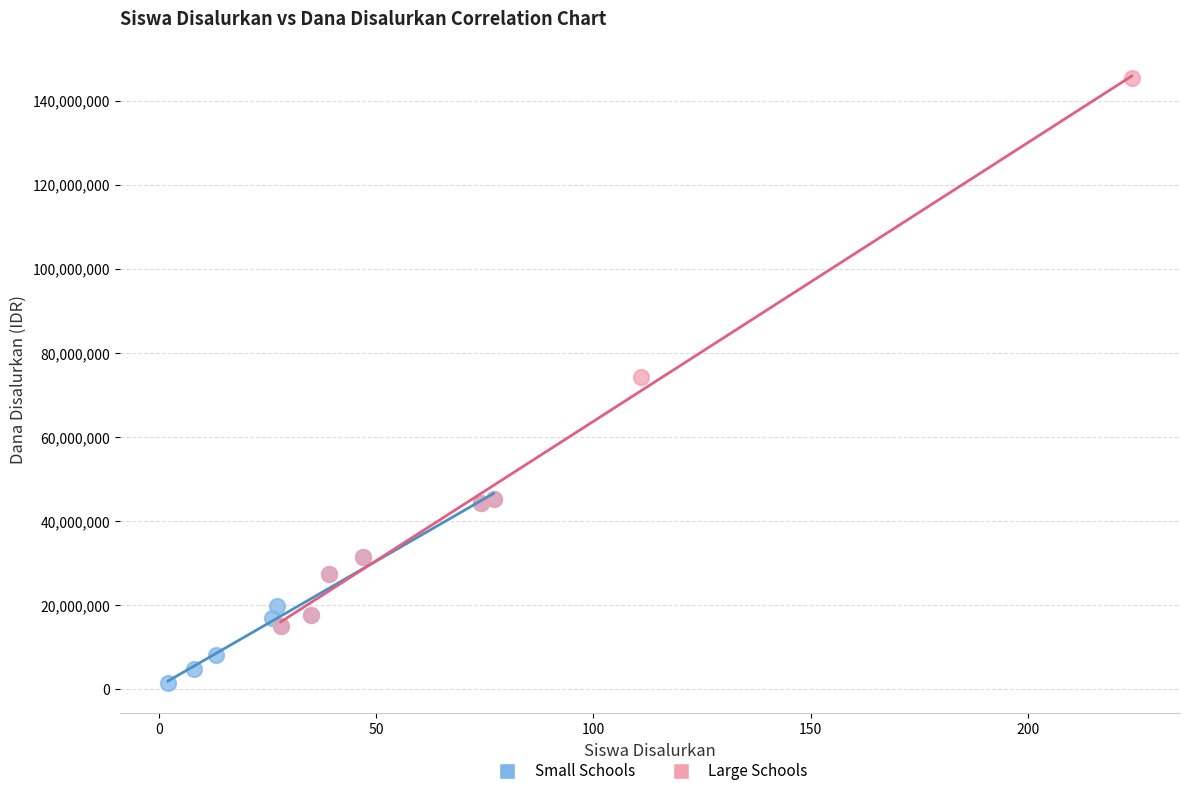

Which series has the widest spread of Y values?

Large Schools